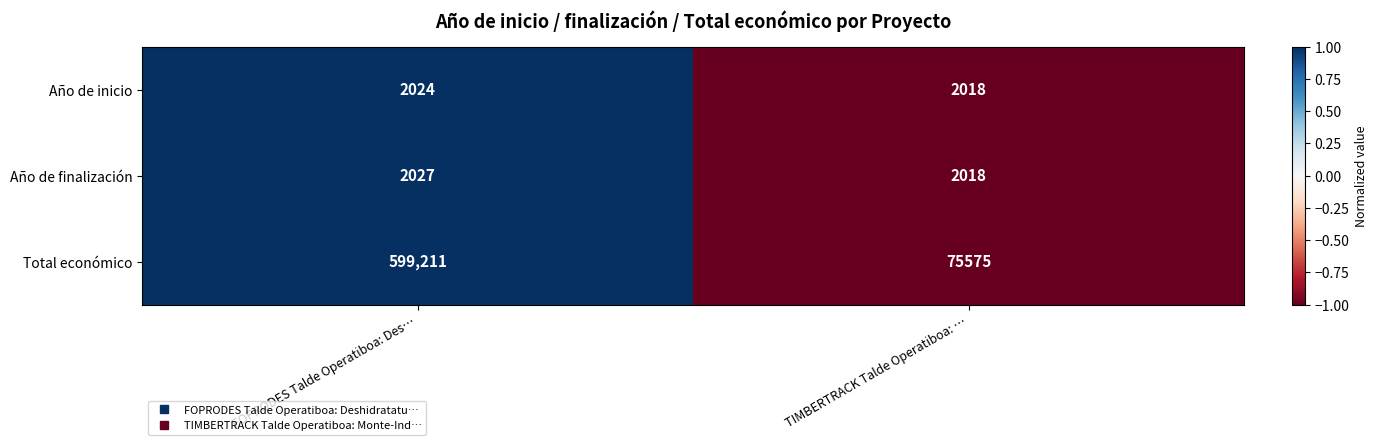

Which series has the largest total across all categories?

Total económico